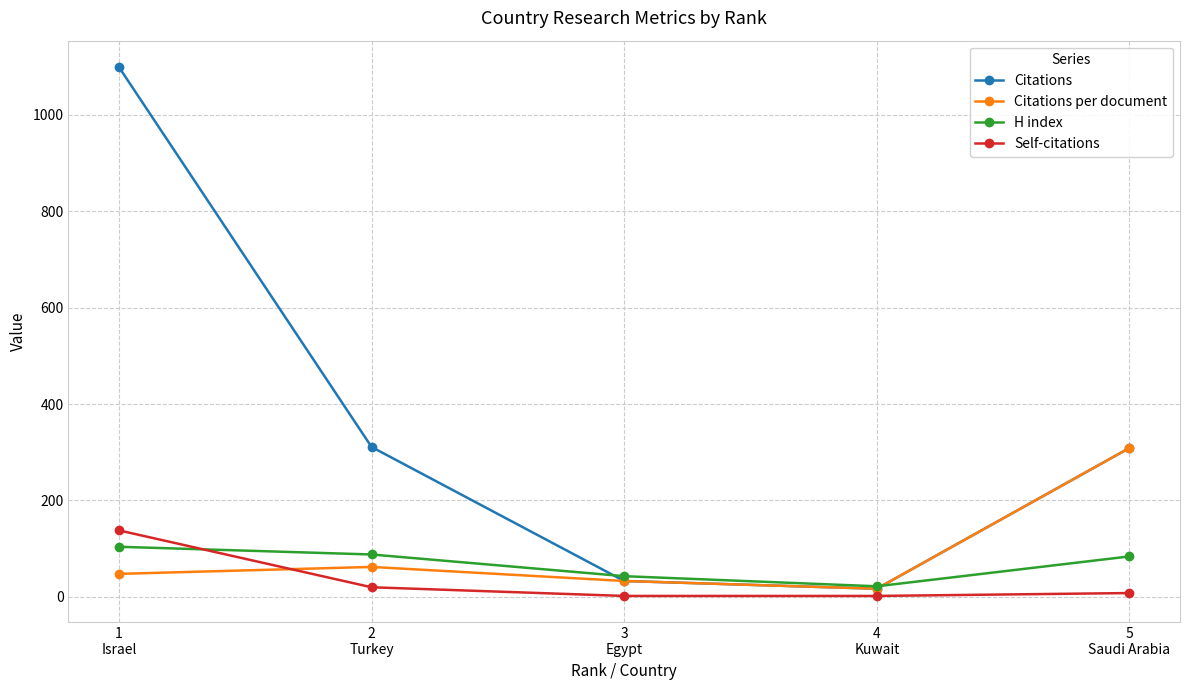

At which label does Self-citations reach its peak?

1
Israel